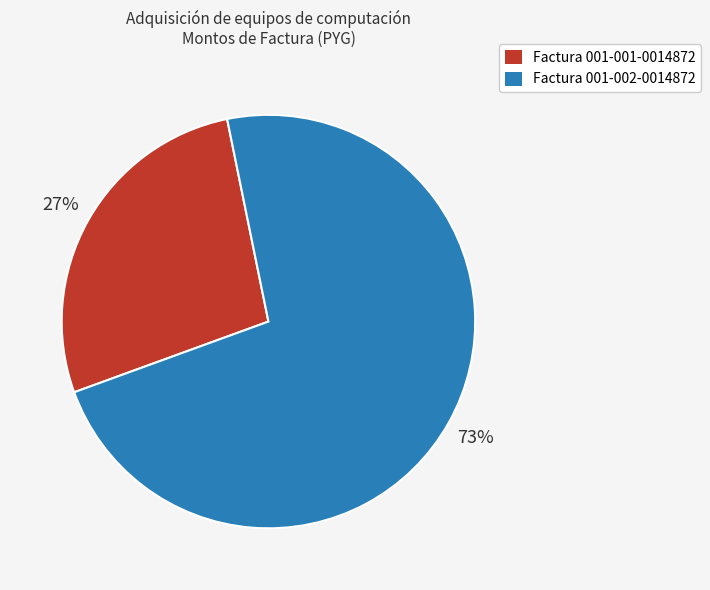

Which category has the smallest portion of the pie?

Factura 001-001-0014872